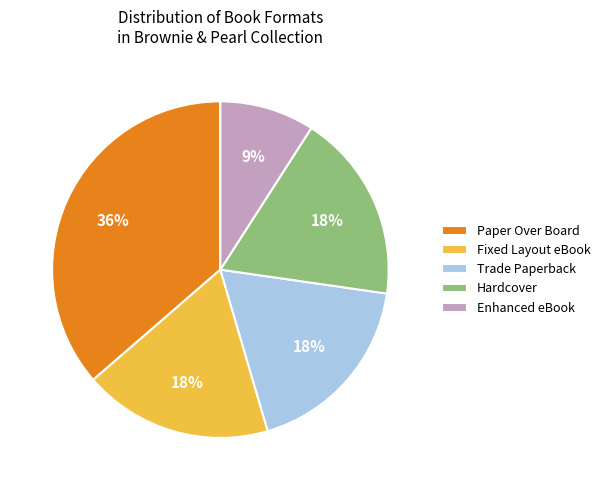

Do Fixed Layout eBook and Enhanced eBook together represent more than half of the pie?

No